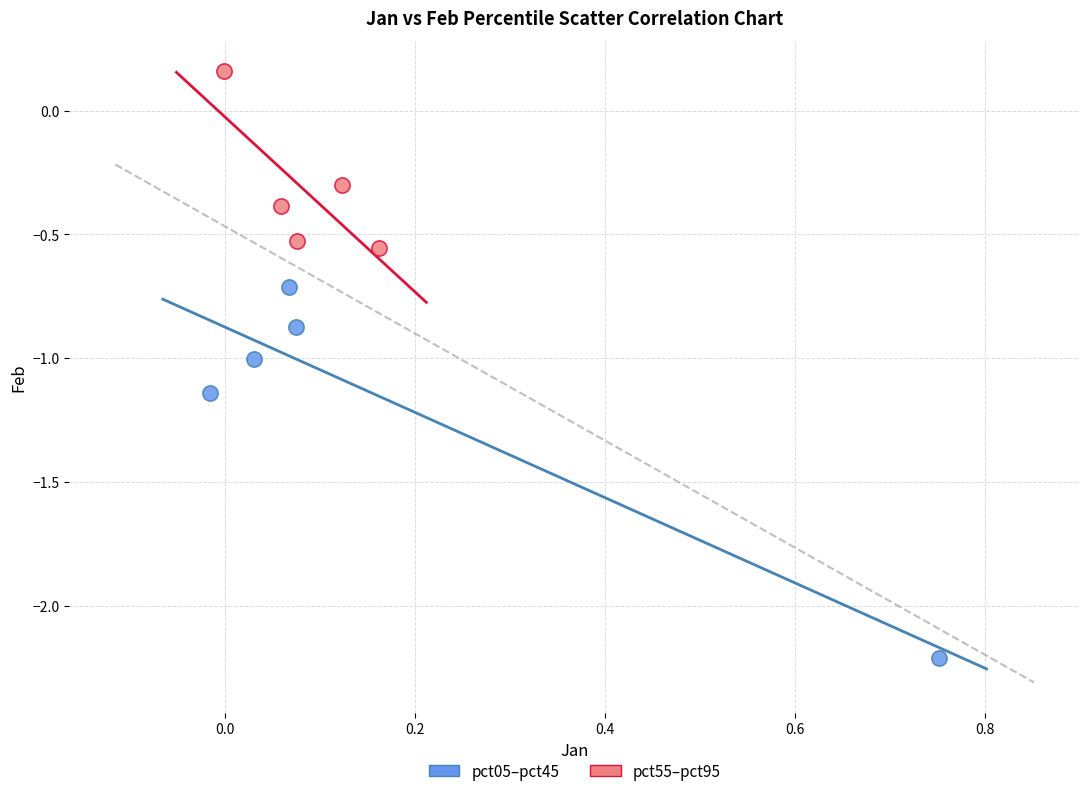

Which series has the widest spread of Y values?

pct05–pct45